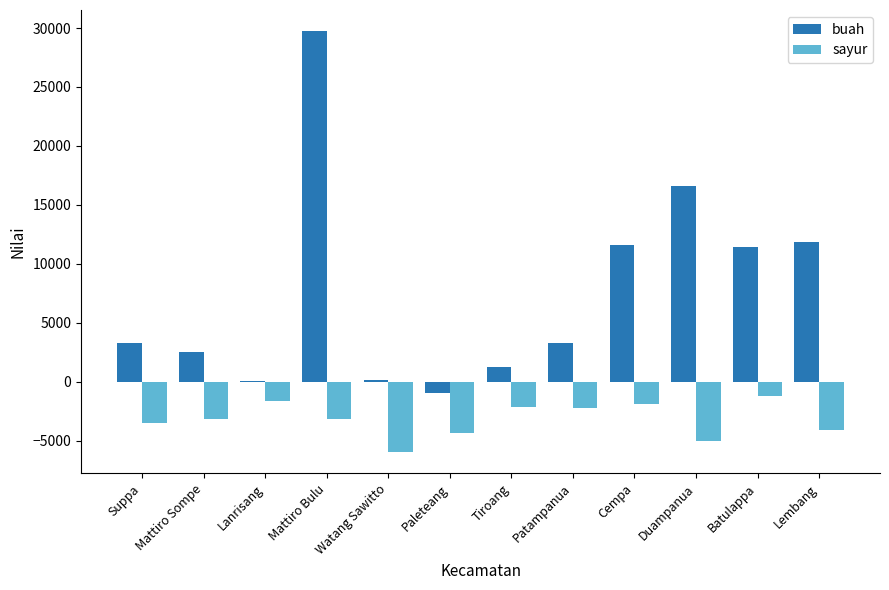

The sayur series shows -1694.2 at Mattiro Sompe. True or false?

False